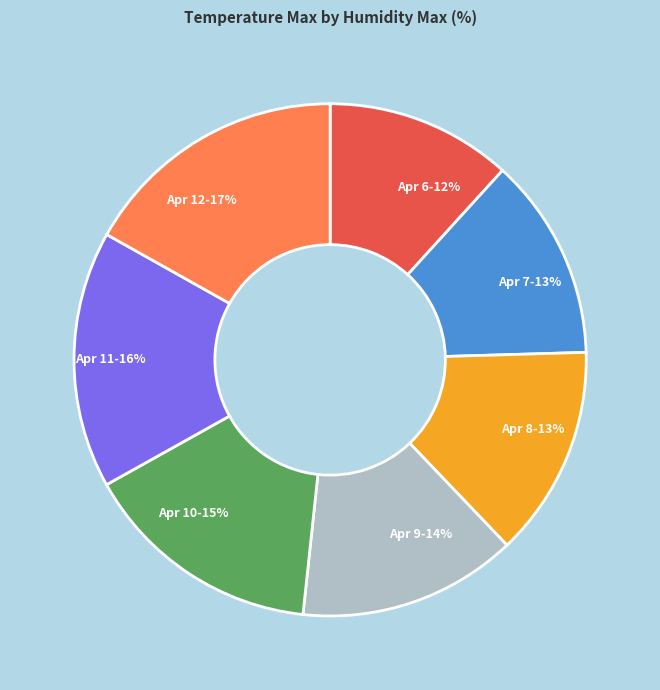

True or false: Apr 7-13% accounts for 6% of the total.

False